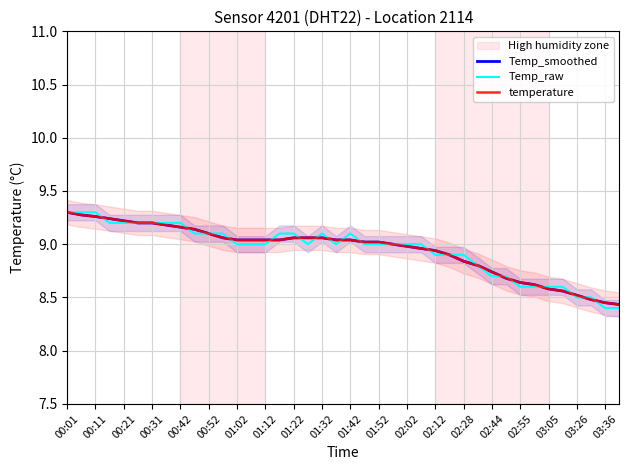

What is the maximum value shown in the chart?

9.3